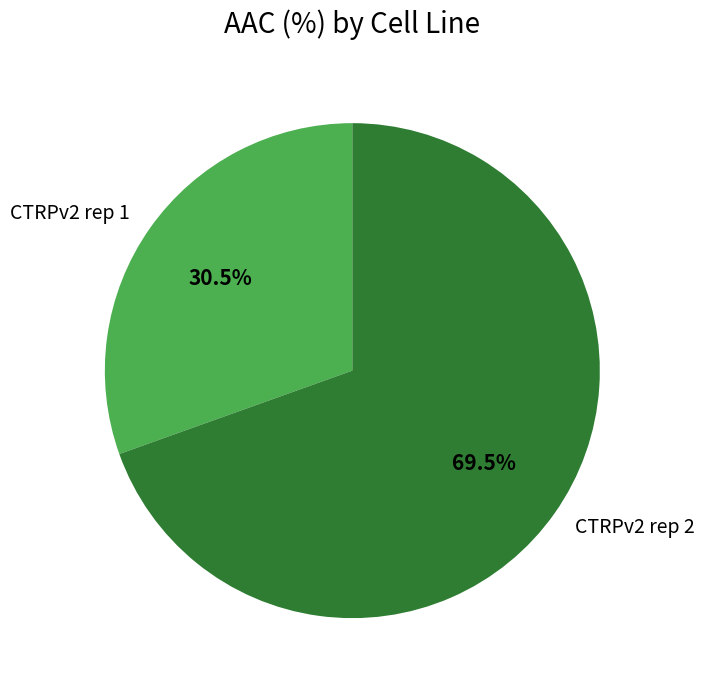

Approximately how many times larger is the value at CTRPv2 rep 1 compared to CTRPv2 rep 2?

0.4